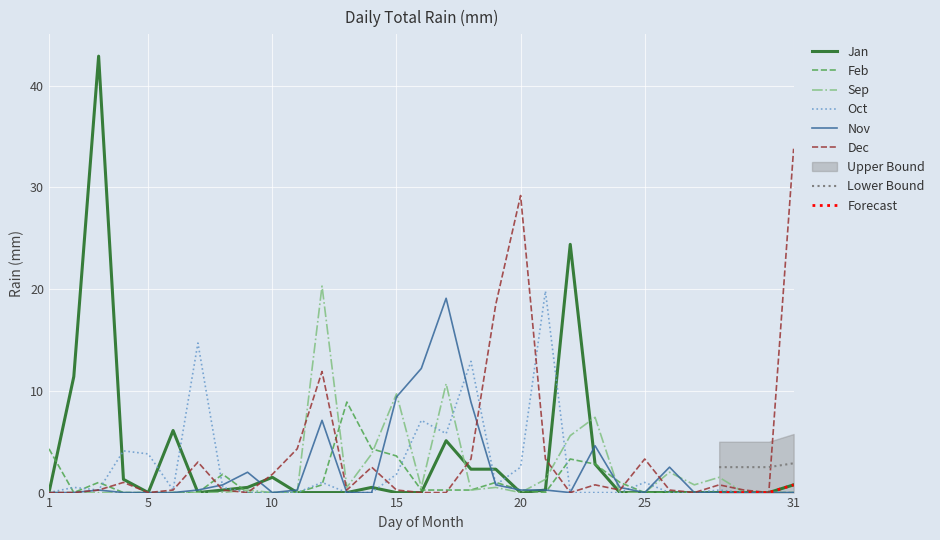

What is the value of the Dec point at the 21st from the left?

3.3